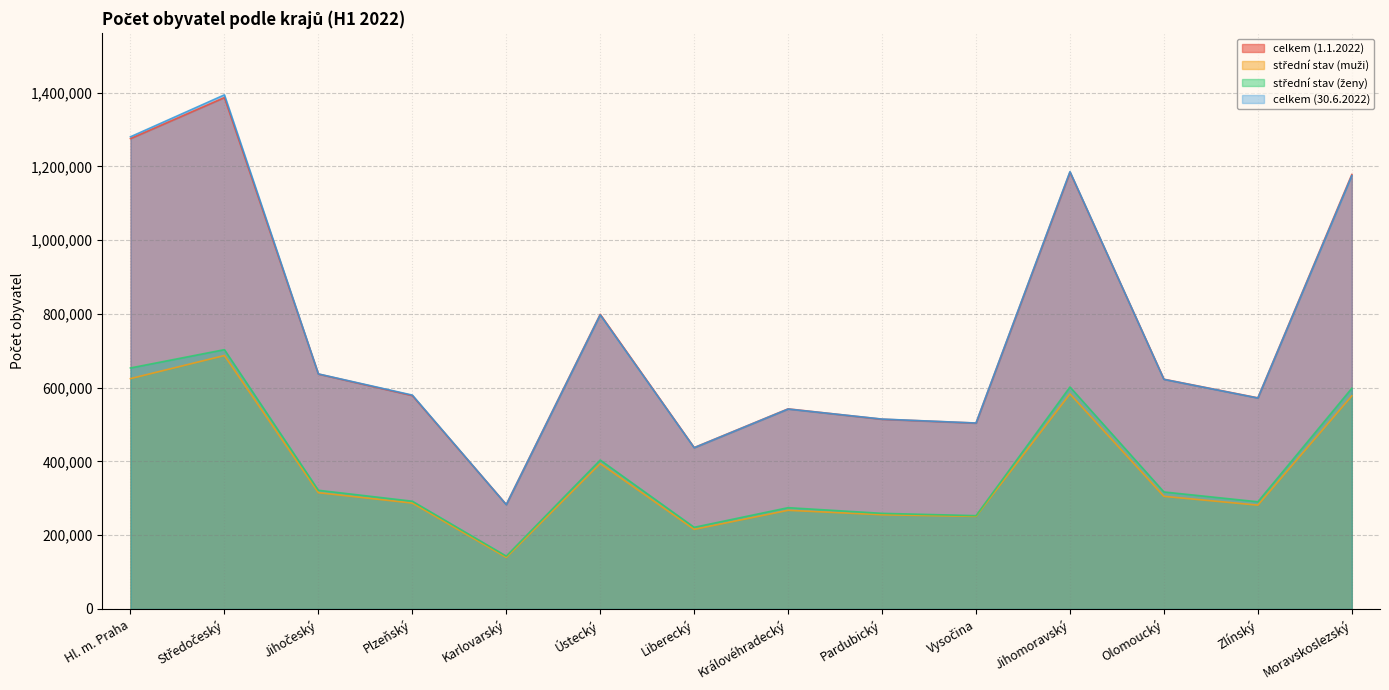

True or false: střední stav (muži) has more than 1 interior local peaks.

True